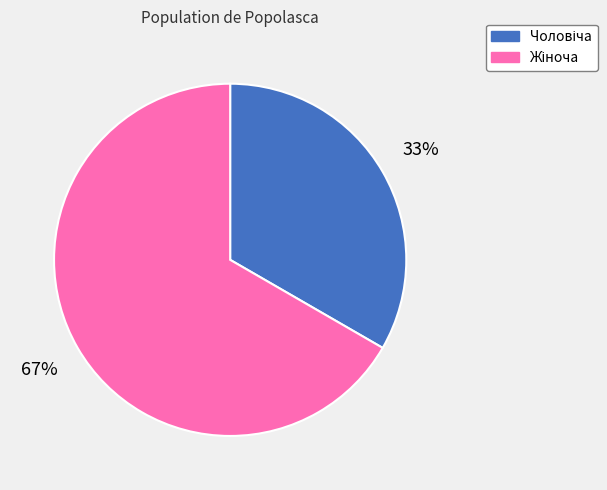

To the nearest percent, what is the average slice percentage?

50%